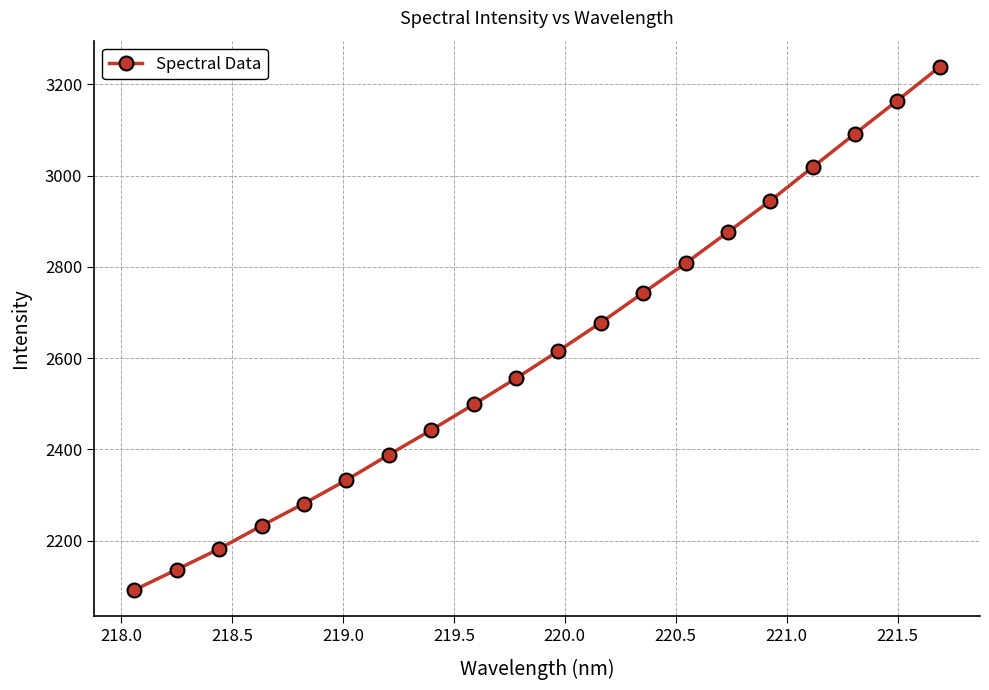

What is the minimum value shown in the chart?

2091.9